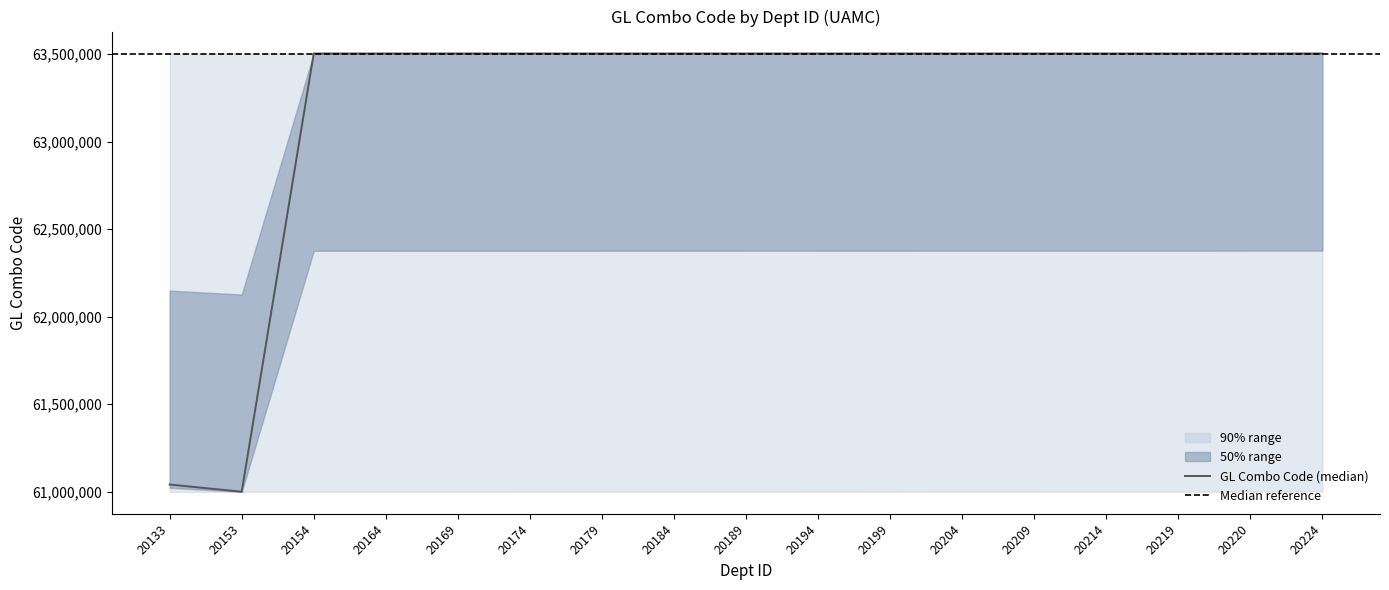

True or false: upper_90 has more than 1 points higher than both neighbors.

False